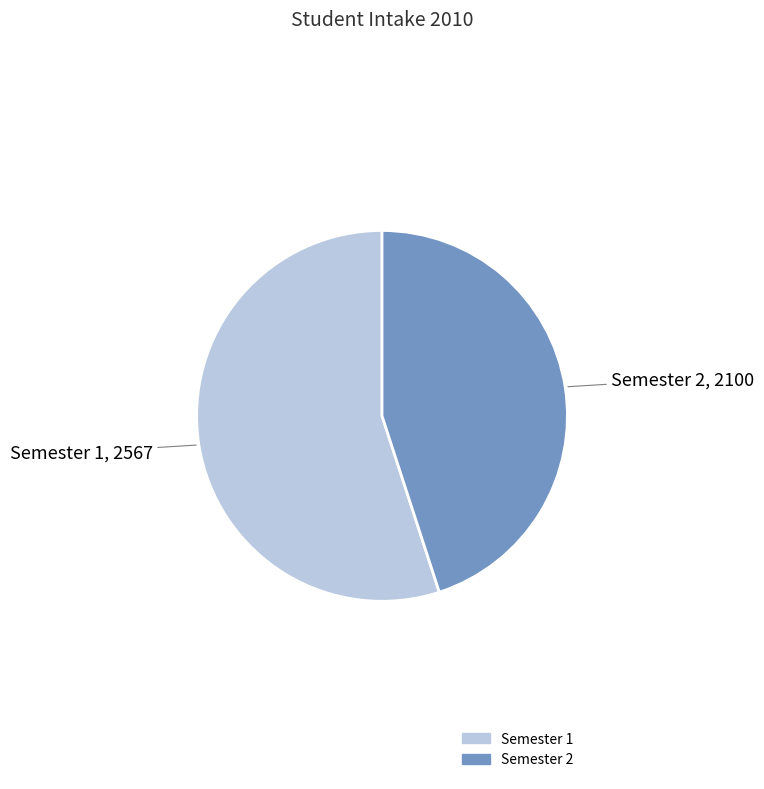

Do Semester 1 and Semester 2 together represent more than half of the pie?

Yes